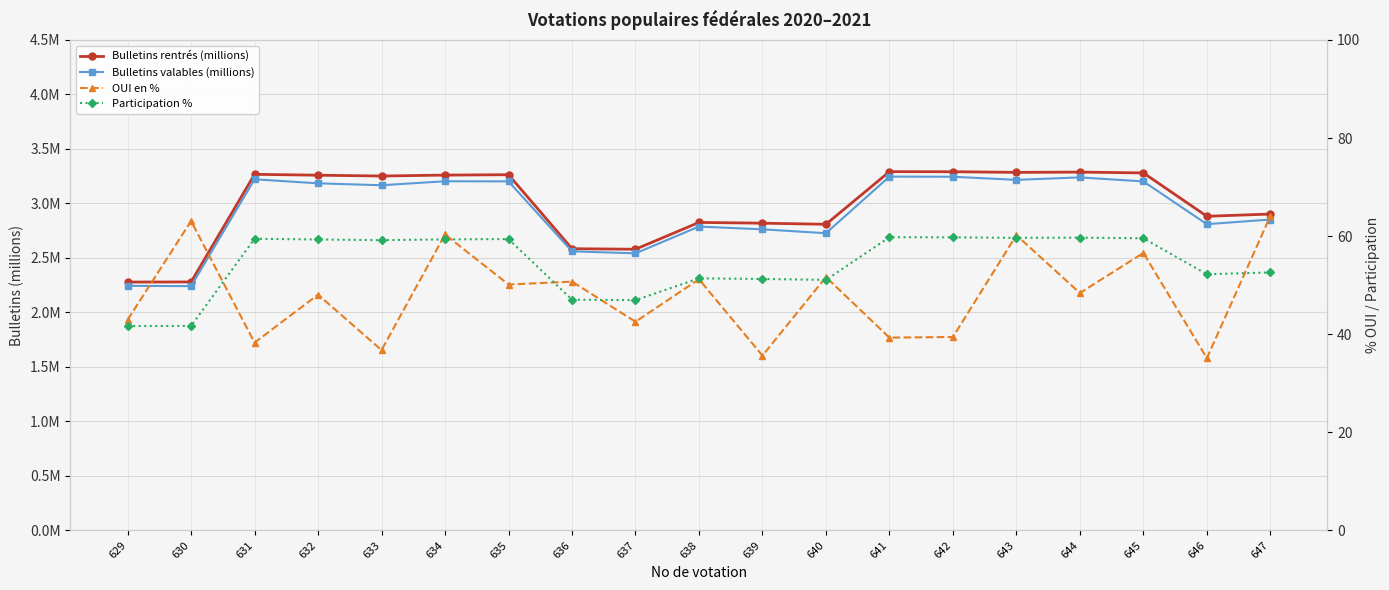

True or false: Bulletins valables (millions) has more than 1 interior local peaks.

True